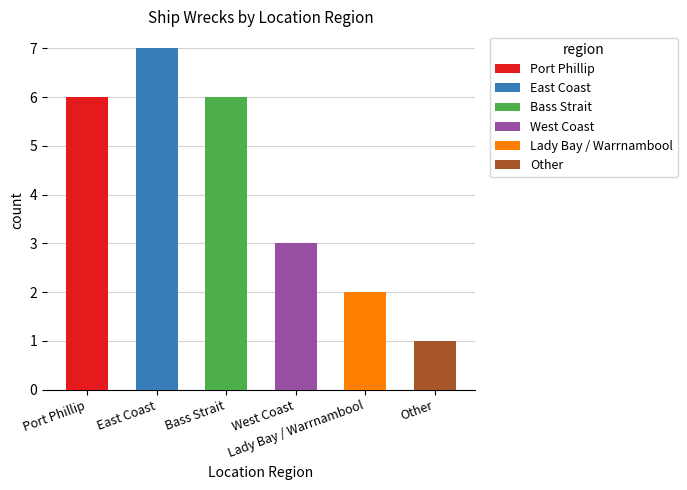

Is it true that the value at Lady Bay / Warrnambool is 2?

True